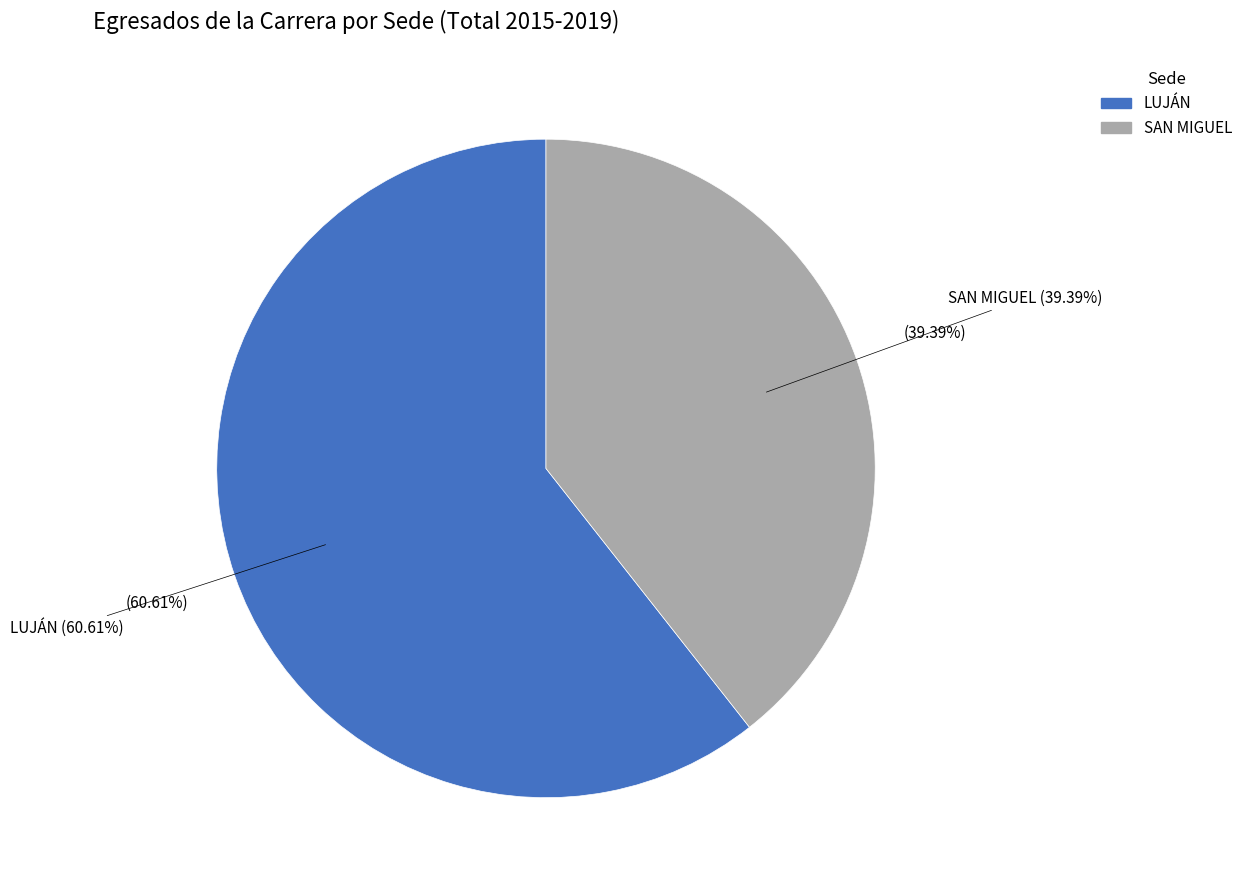

Which category has the smallest portion of the pie?

SAN MIGUEL